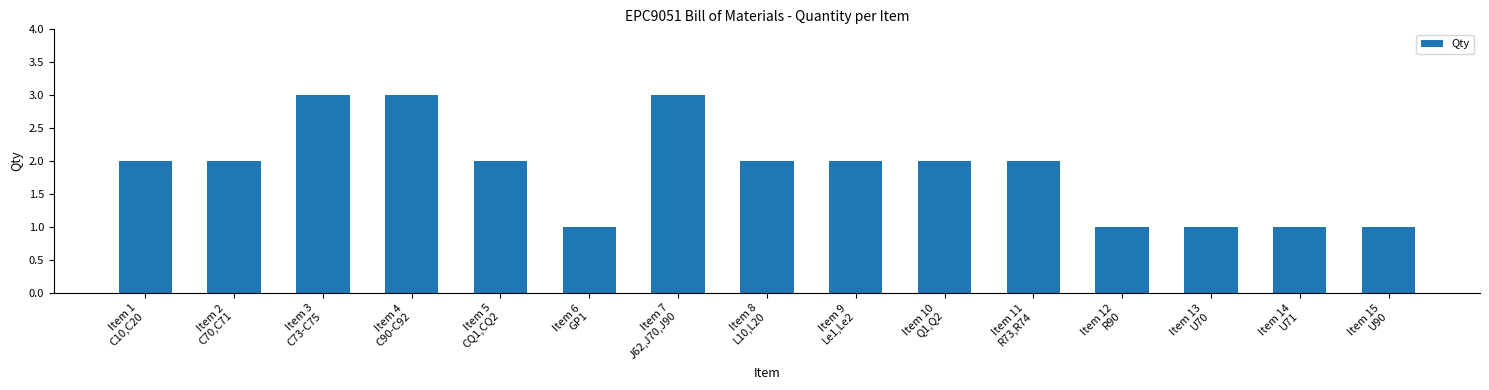

Is it true that the value at Item 11
R73,R74 is 2?

True